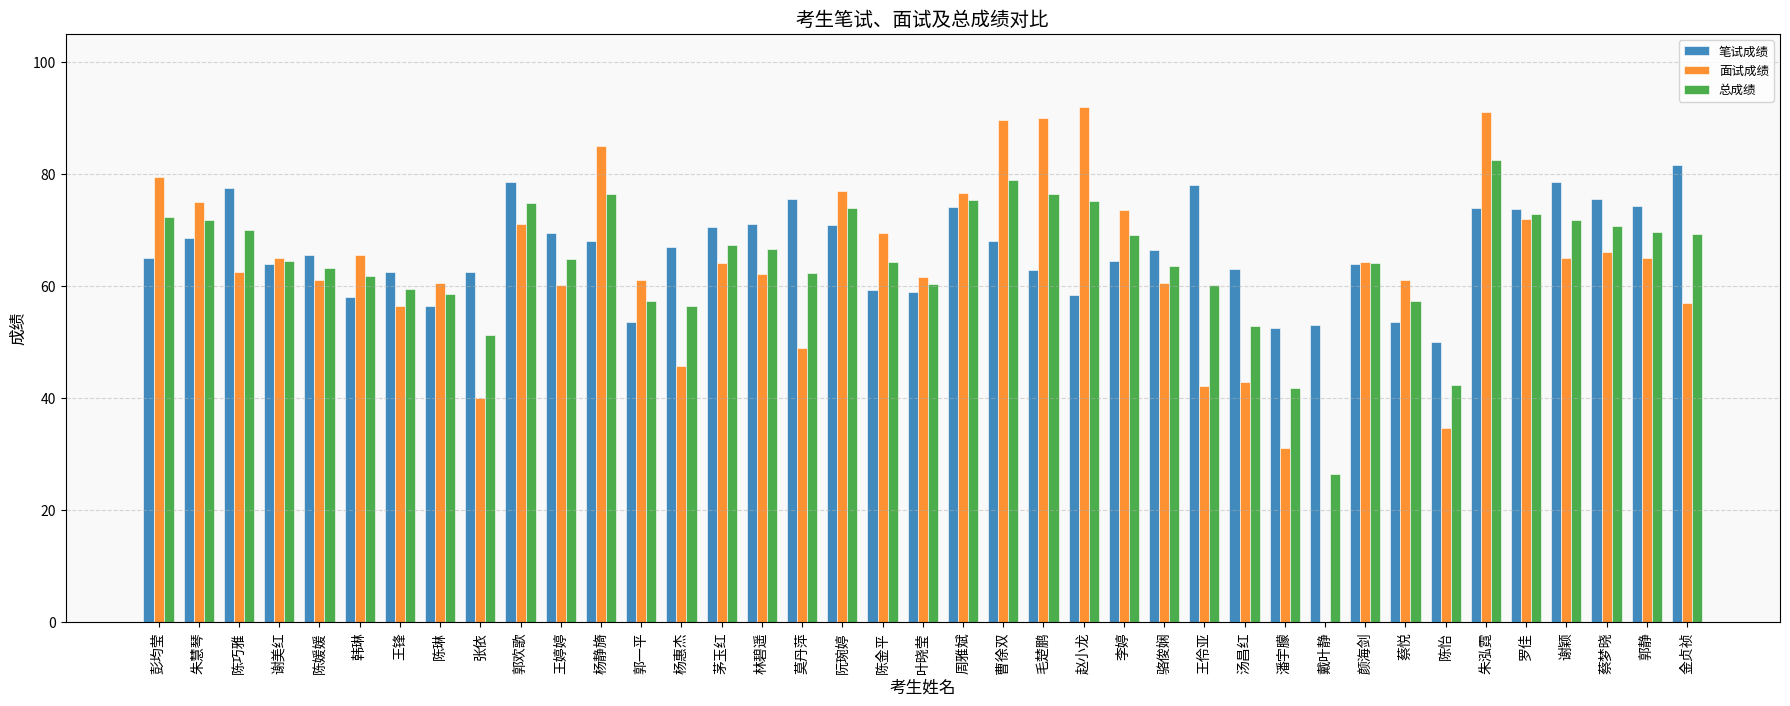

Is the value of 面试成绩 at 蔡悦 greater than the value of 总成绩 at 曹徐双?

No